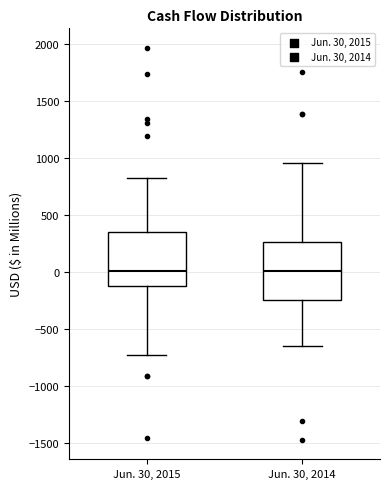

Where is the upper edge of the box for Jun. 30, 2015 on the y-axis? The values are not printed on the chart, so give them approximately, as read against the axis.

350